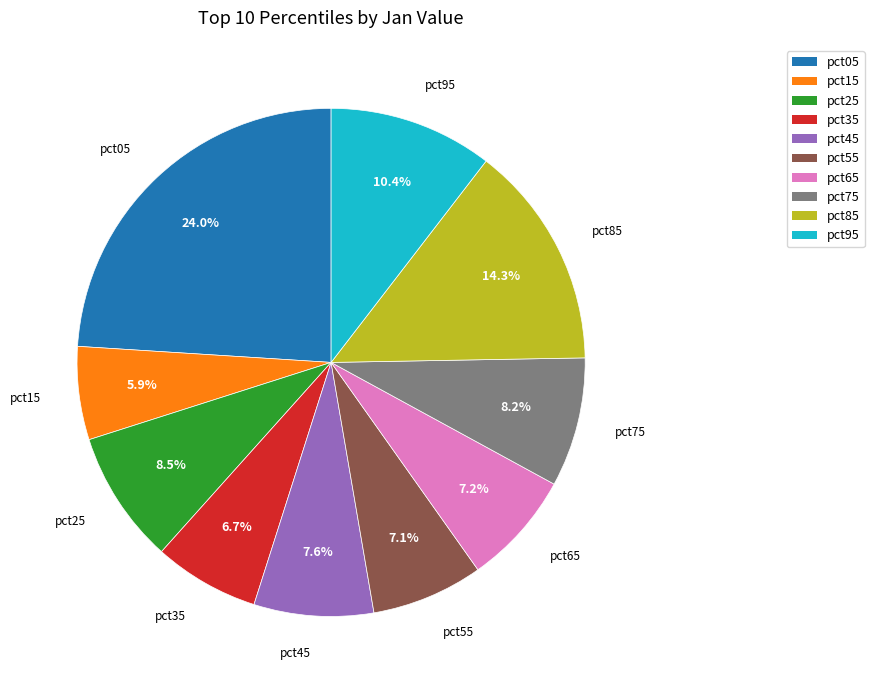

To the nearest percent, what percentage of the pie is pct75?

8%